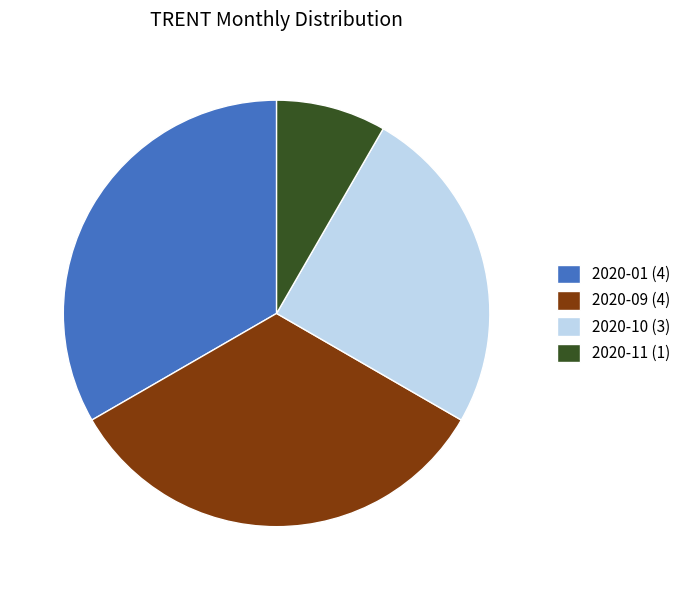

Which slice is the smallest?

2020-11 (1)